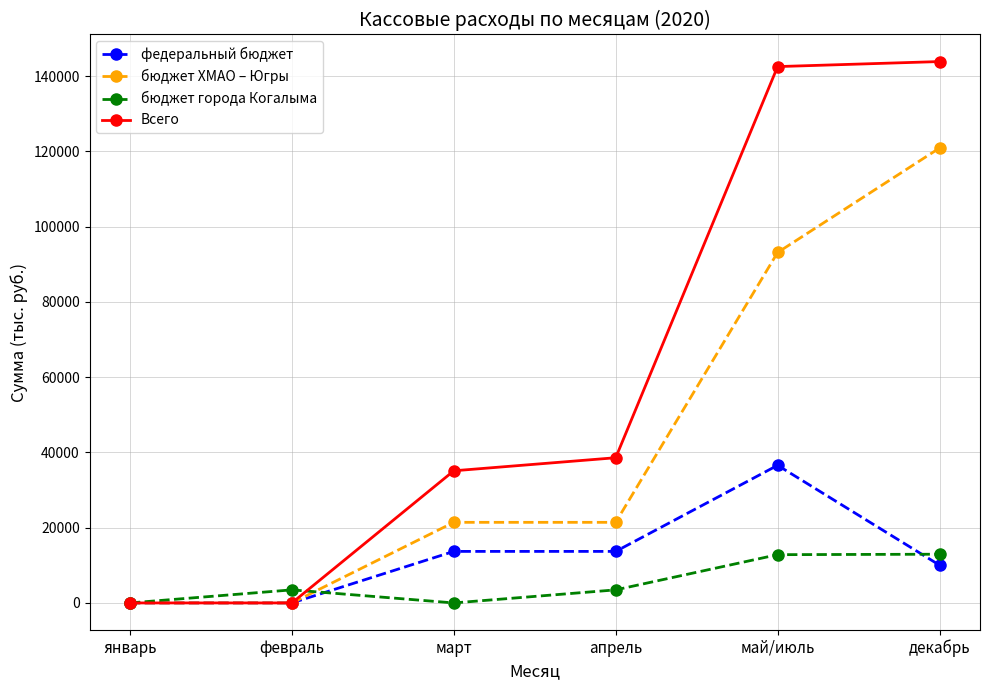

Which series has the widest spread of values?

Всего